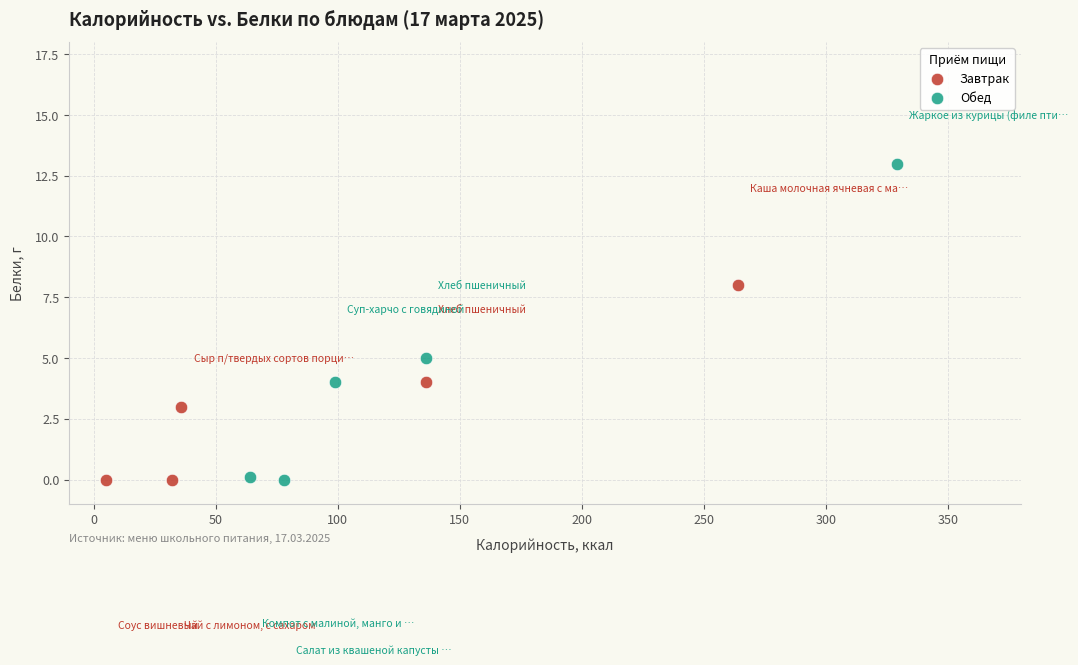

What are all the series names shown in the legend?

Завтрак, Обед